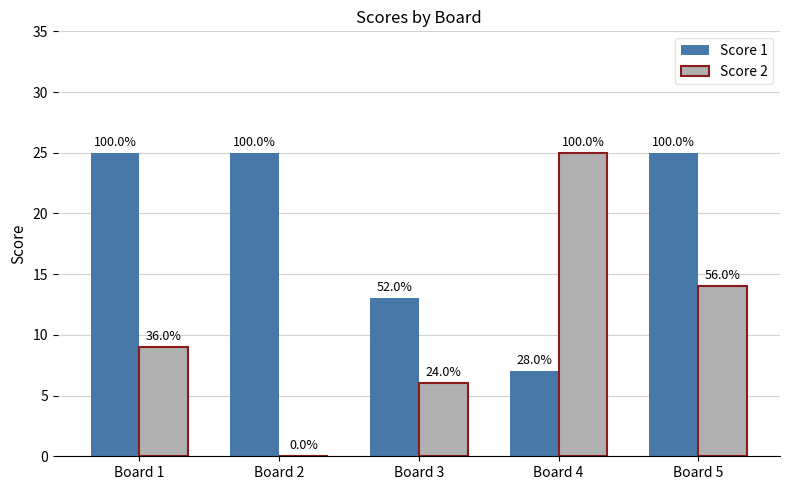

What are all the series names shown in the legend?

Score 1, Score 2